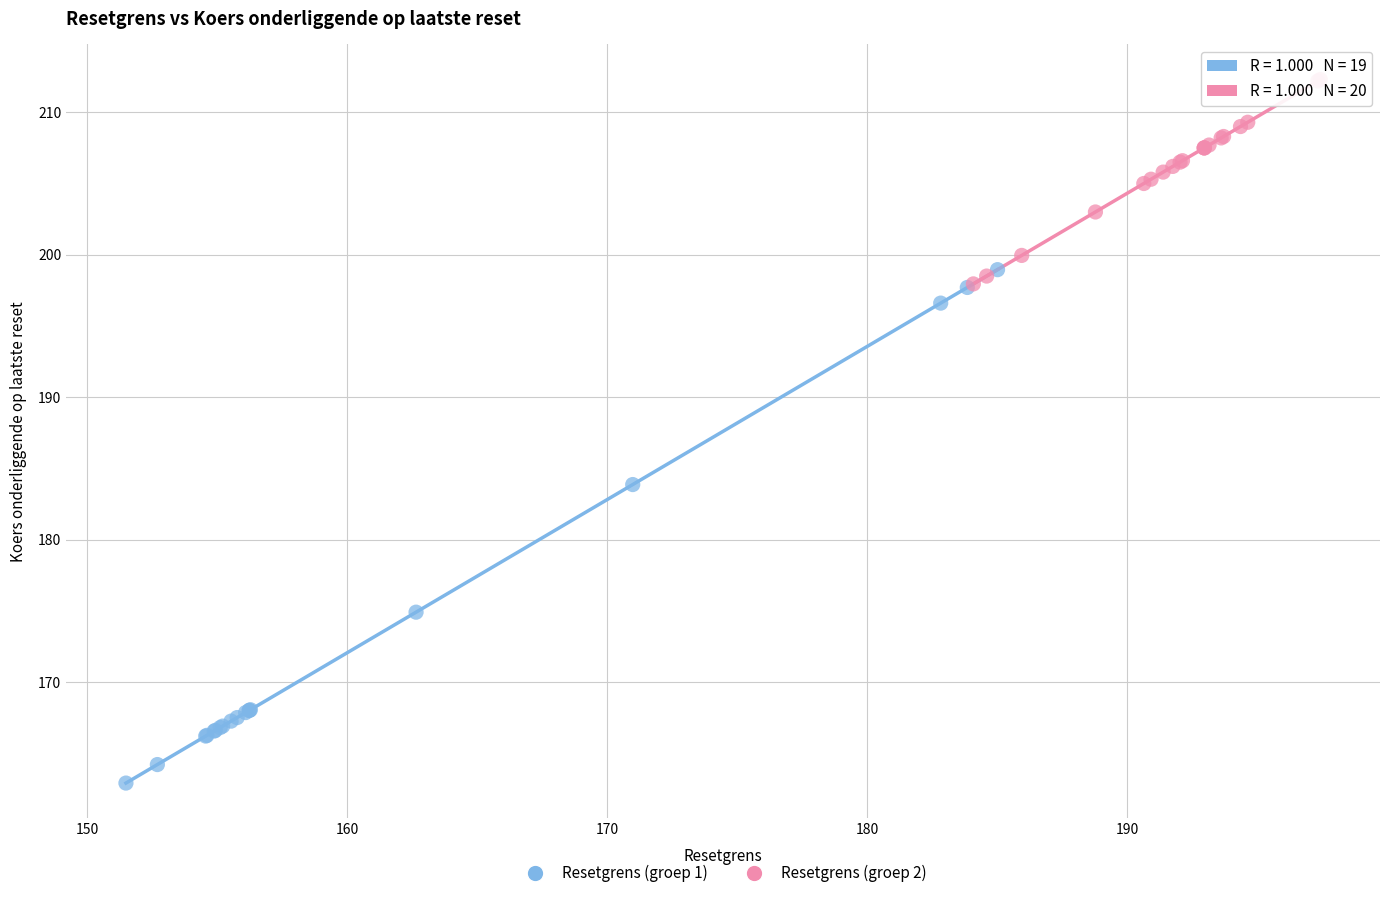

Which series contains the highest Y value?

Resetgrens (groep 2)